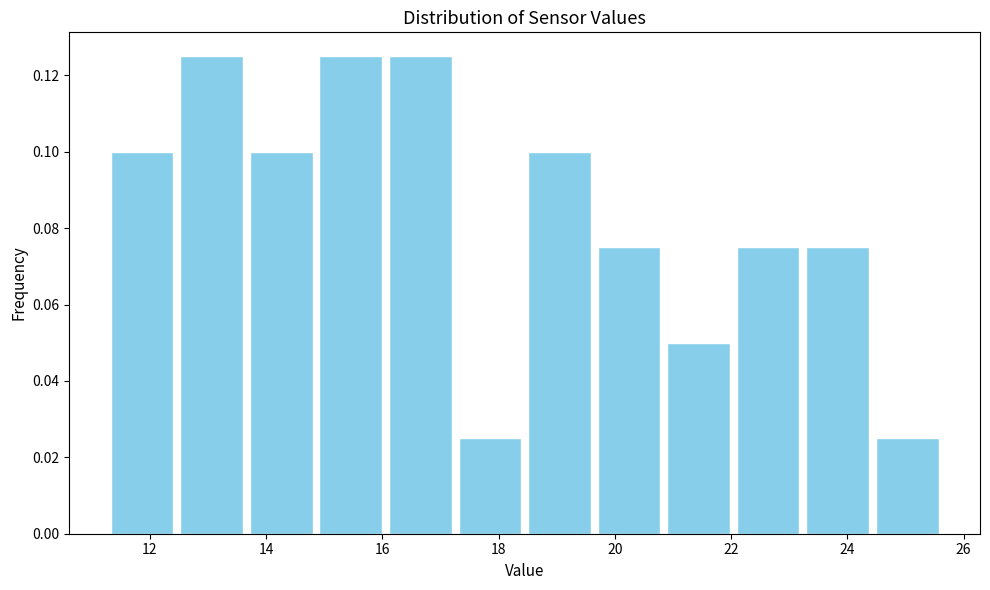

Reading left to right, transcribe this chart: for each bar, give the range it covers on the x-axis and its height. Neither the bar edges nor the heights are printed on the chart, so give them approximately, as read against the axes.

11.2 to 12.4: 0.100
12.4 to 13.6: 0.126
13.6 to 14.8: 0.100
14.8 to 16.0: 0.126
16.0 to 17.2: 0.126
17.2 to 18.4: 0.026
18.4 to 19.6: 0.100
19.6 to 20.8: 0.076
20.8 to 22.0: 0.050
22.0 to 23.2: 0.076
23.2 to 24.4: 0.076
24.4 to 25.6: 0.026